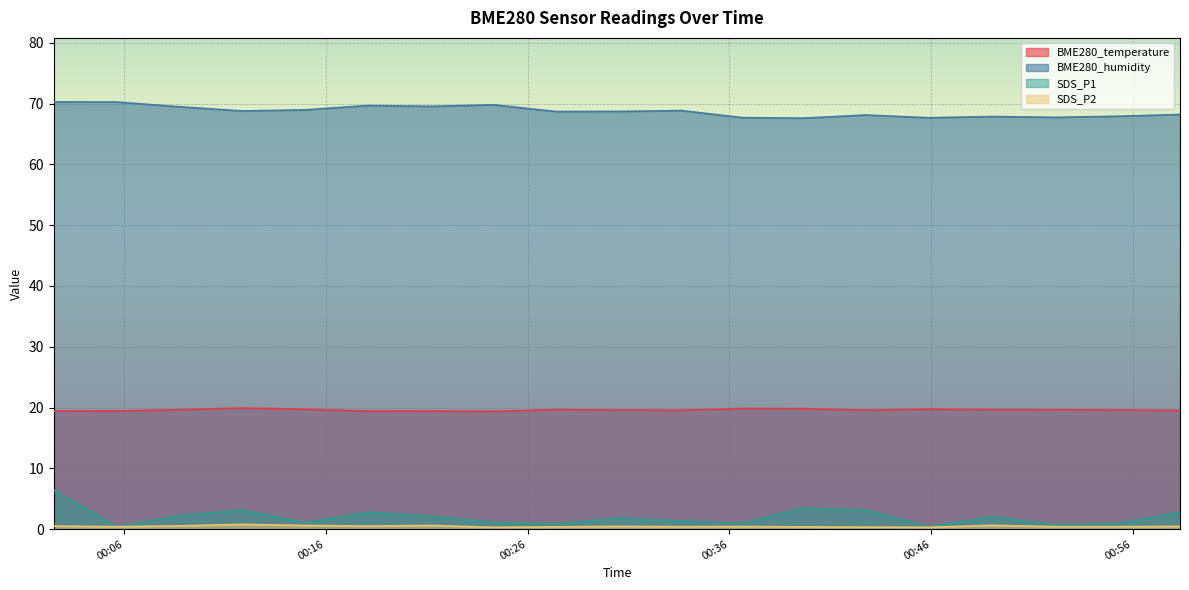

Count the number of categories in the chart.

19